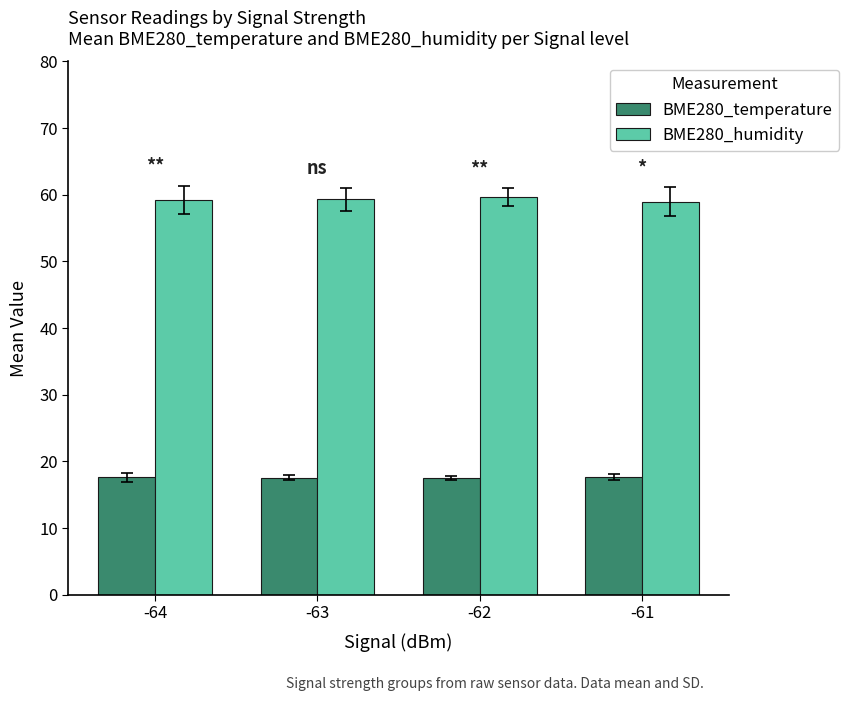

Does the chart contain any negative values?

No